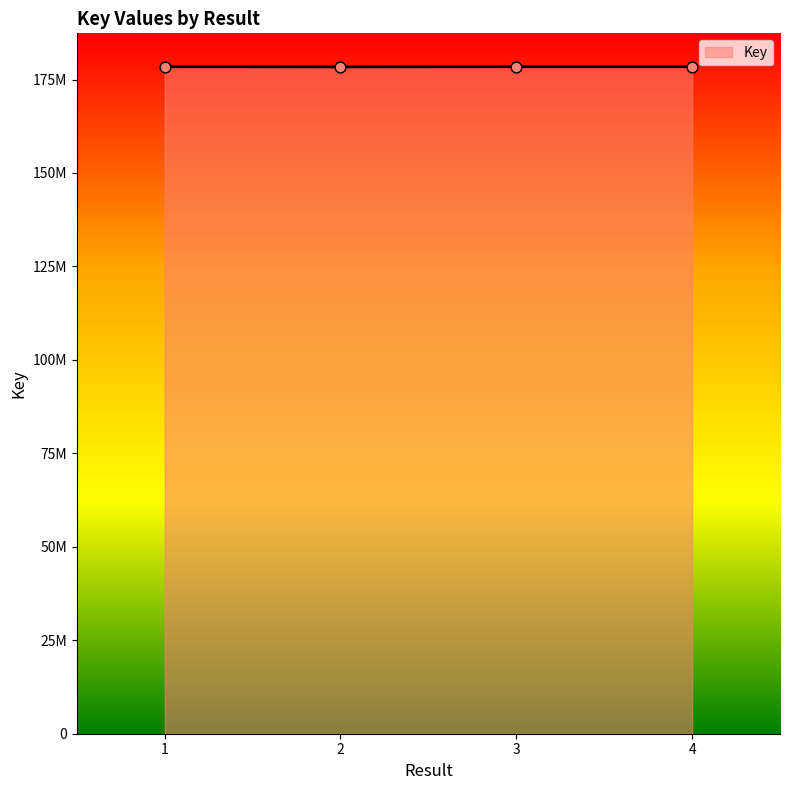

Which has a higher value, 2 or 3?

3